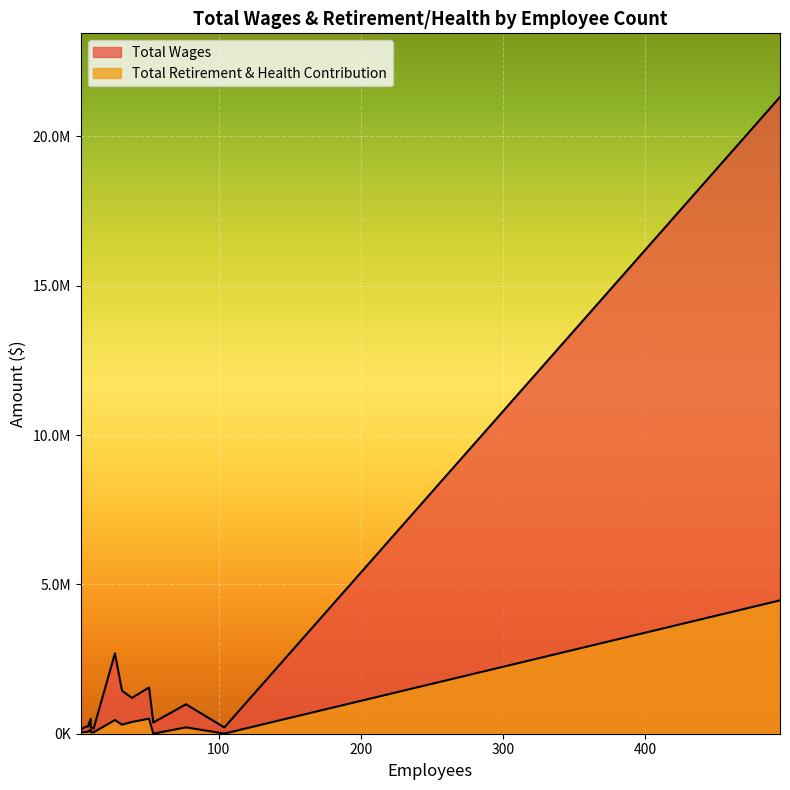

At how many categories does at least one series exceed 7291258?

1